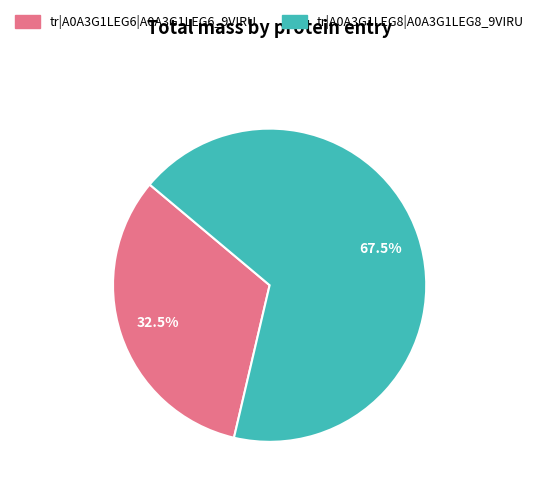

Approximately how many times larger is the value at tr|A0A3G1LEG6|A0A3G1LEG6_9VIRU compared to tr|A0A3G1LEG8|A0A3G1LEG8_9VIRU?

0.5